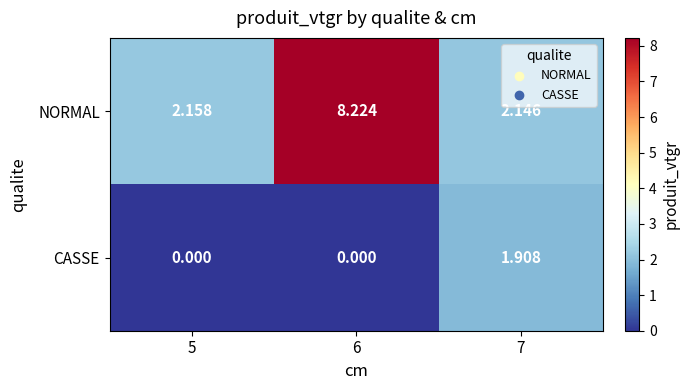

Rank the series by their average value, from highest to lowest.

NORMAL, CASSE